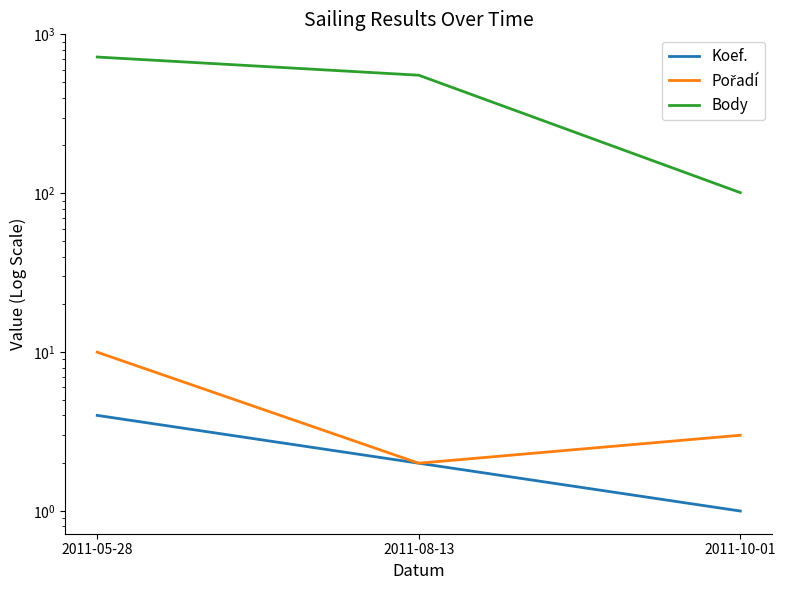

The value of Koef. at 2011-10-01 is 2. True or false?

False